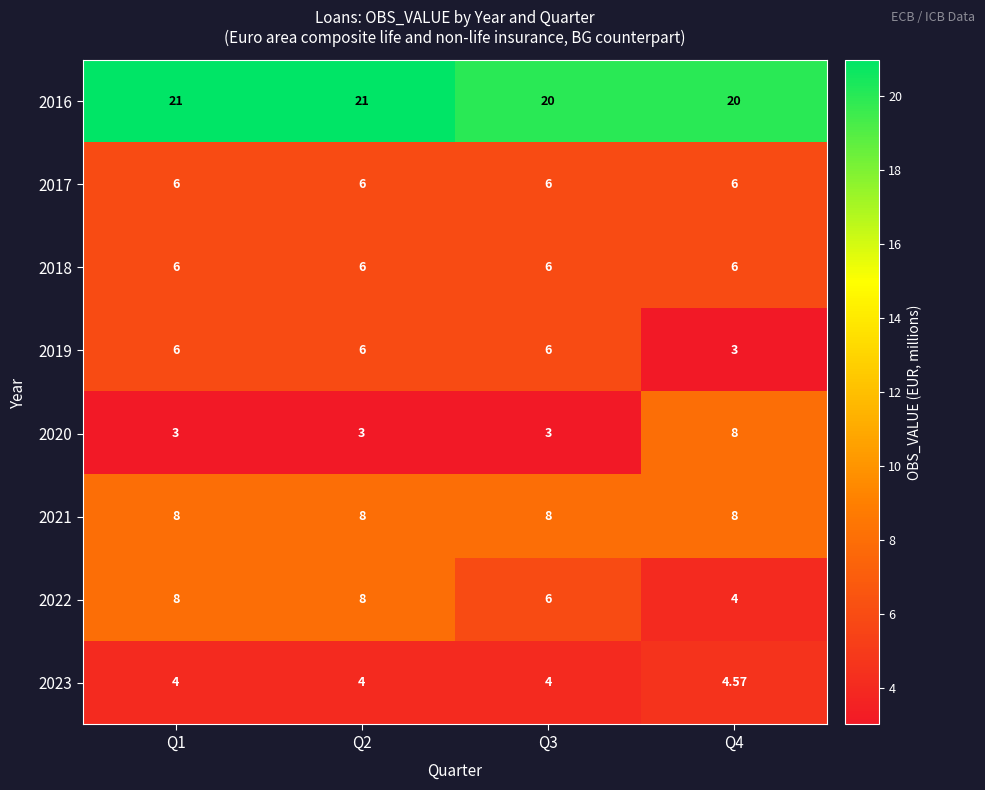

What is the difference between the highest and lowest values at Q3?

17.0